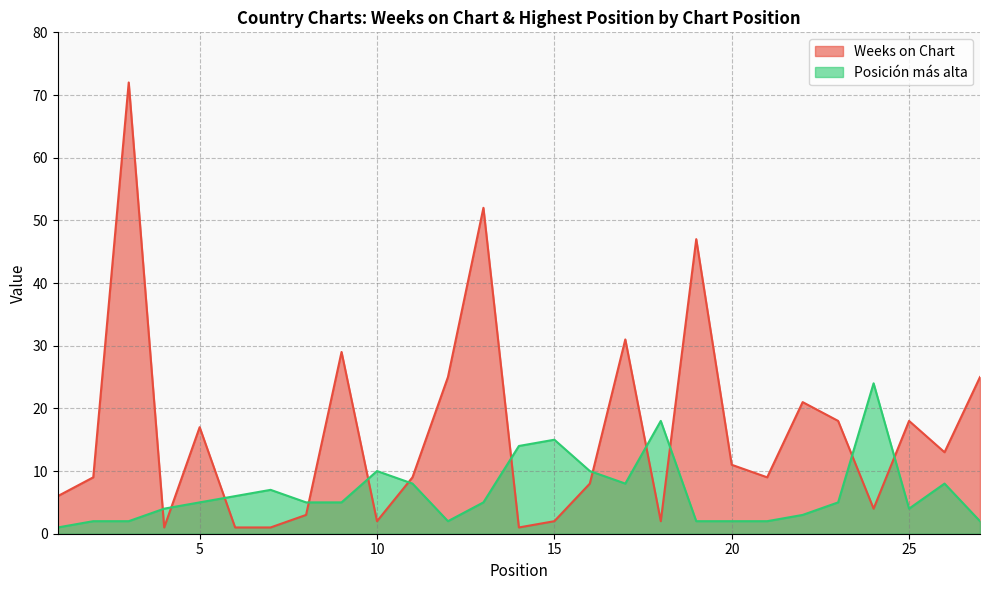

What are all the series names shown in the legend?

Weeks on Chart, Posición más alta